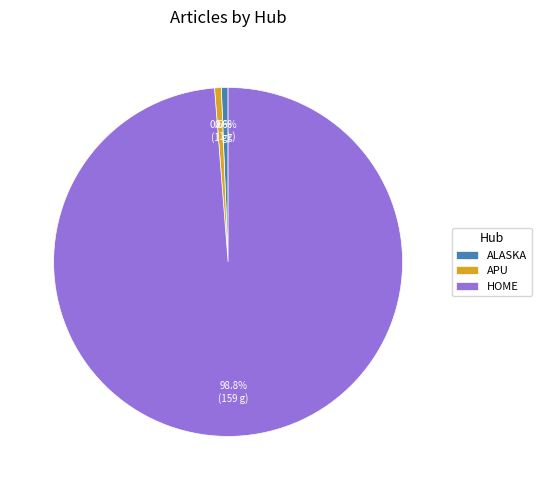

What percentage do APU and HOME together represent?

99.4%